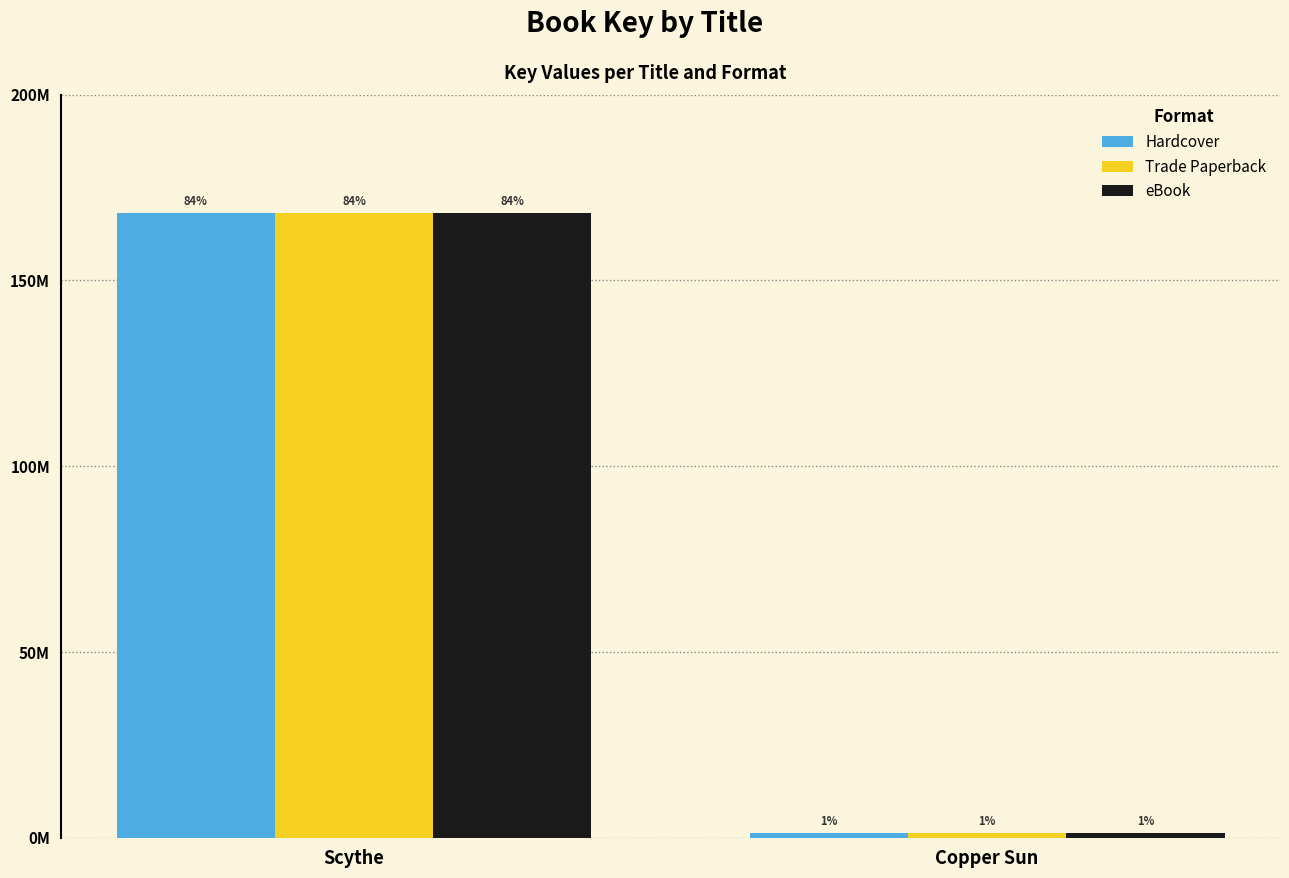

The Hardcover series shows 50786049 at Scythe. True or false?

False